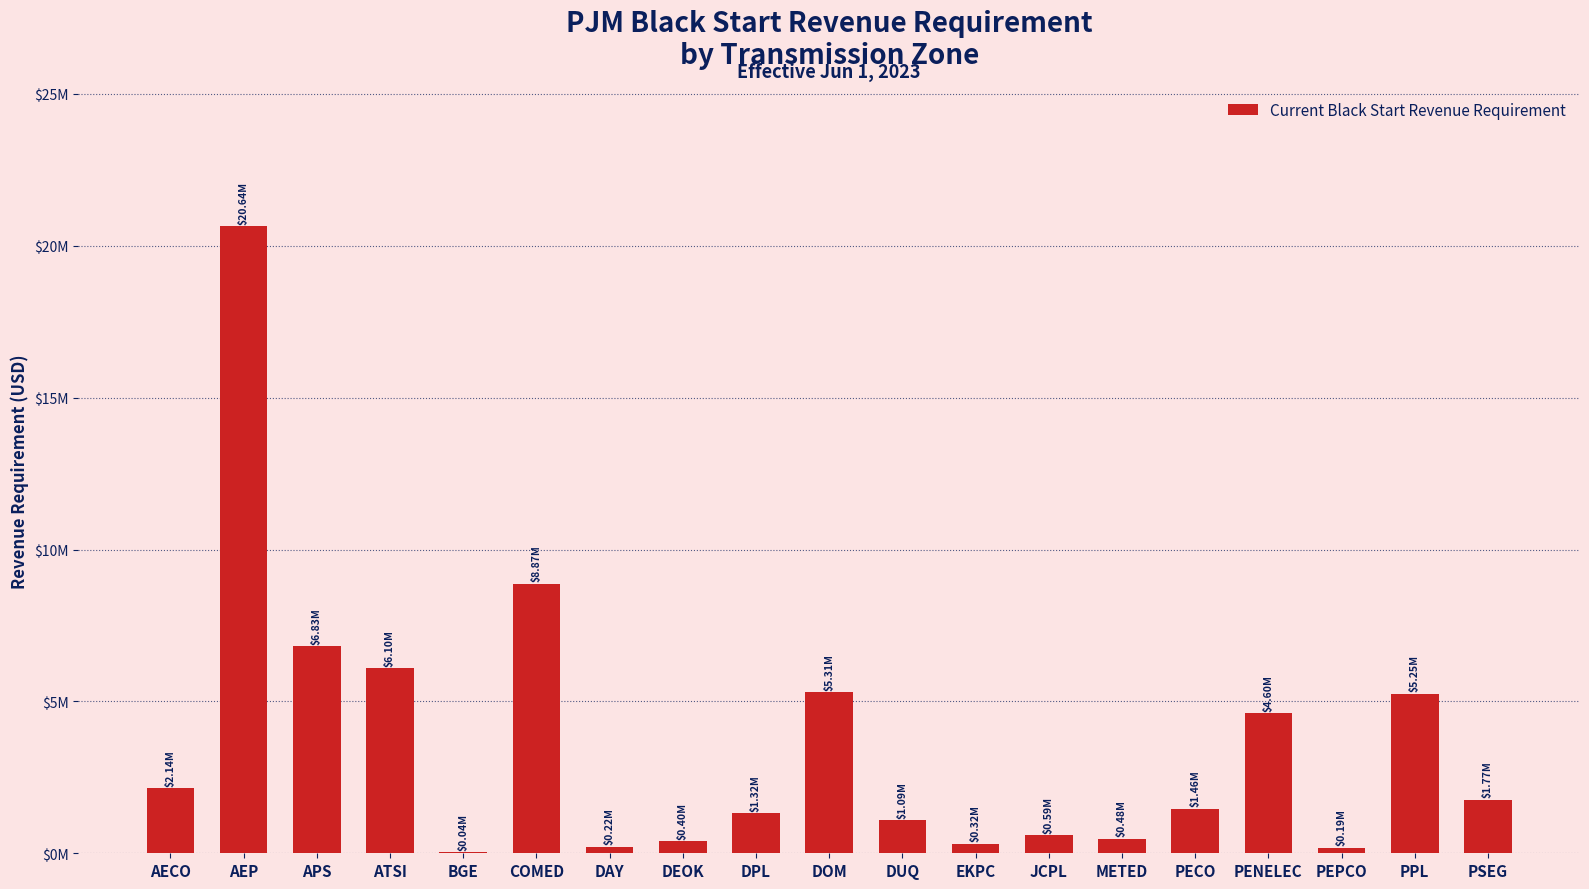

What is the average value?

3558858.3